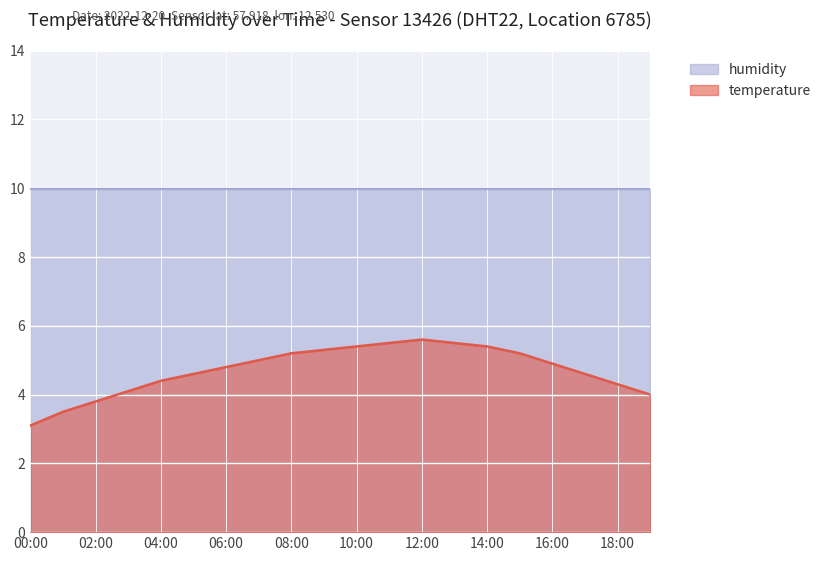

What is the value of the 6th point from the left?

4.6